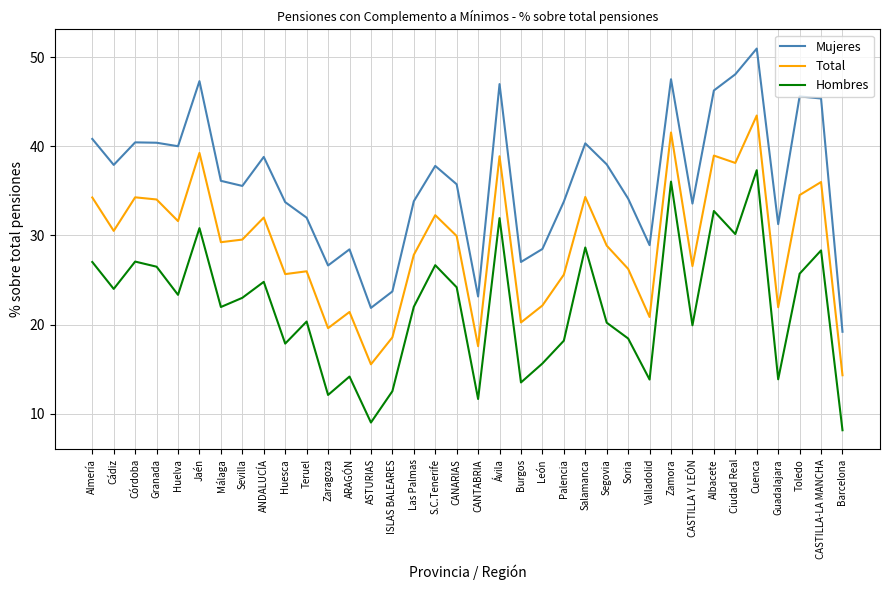

Is the value of Hombres at ARAGÓN greater than the value of Mujeres at Soria?

No